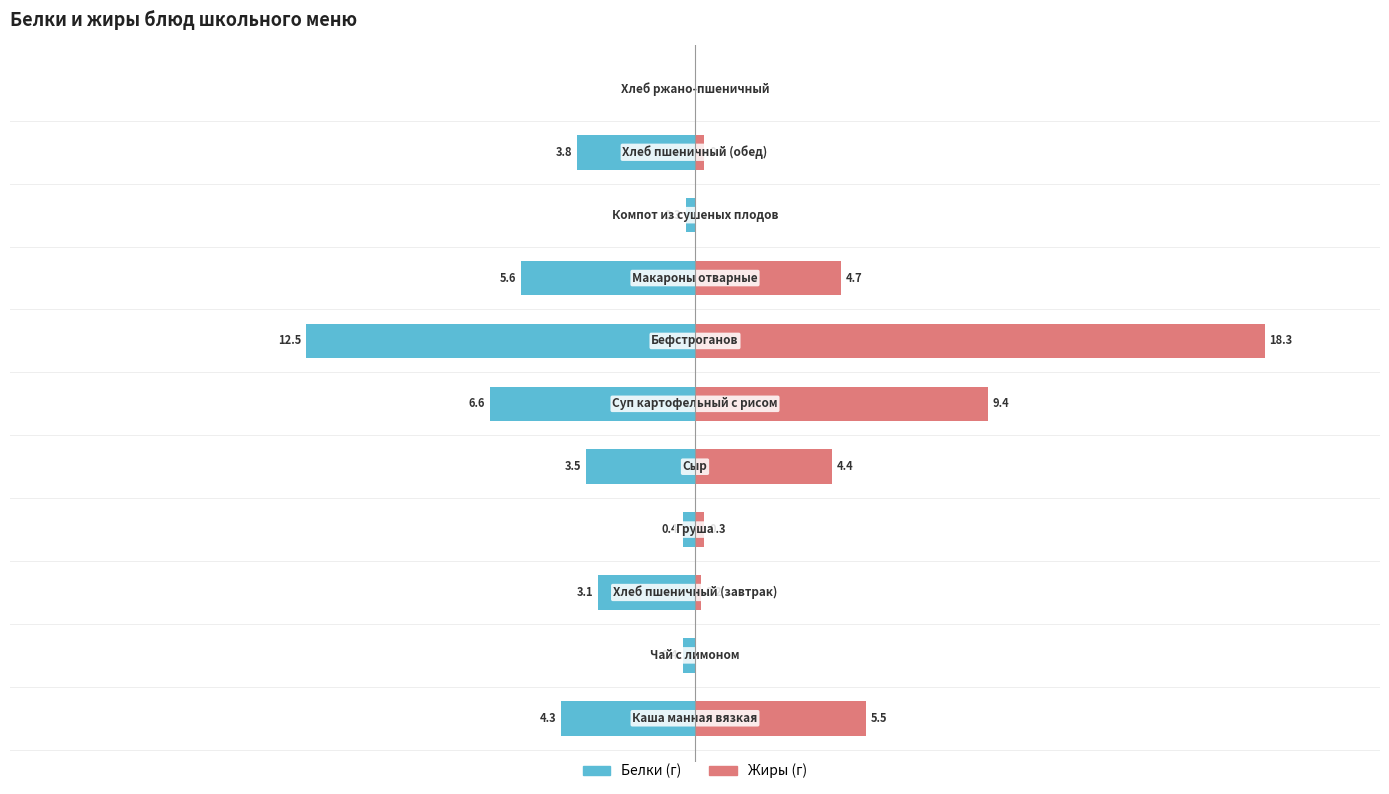

Reading right to left, what are all the values shown in this chart?

Белки: 10=0.0	9=-3.8	8=-0.3	7=-5.6	6=-12.5	5=-6.6	4=-3.5	3=-0.4	2=-3.1	1=-0.4	0=-4.3
Жиры: 10=0.0	9=0.3	8=0.0	7=4.7	6=18.3	5=9.4	4=4.4	3=0.3	2=0.2	1=0.0	0=5.5